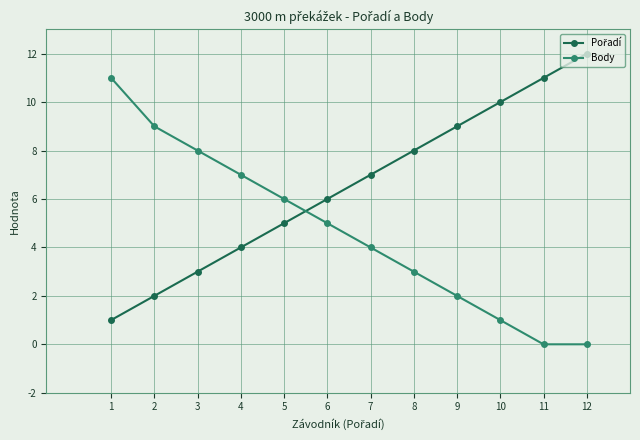

What is the difference between the second highest and minimum values in the Body series?

9